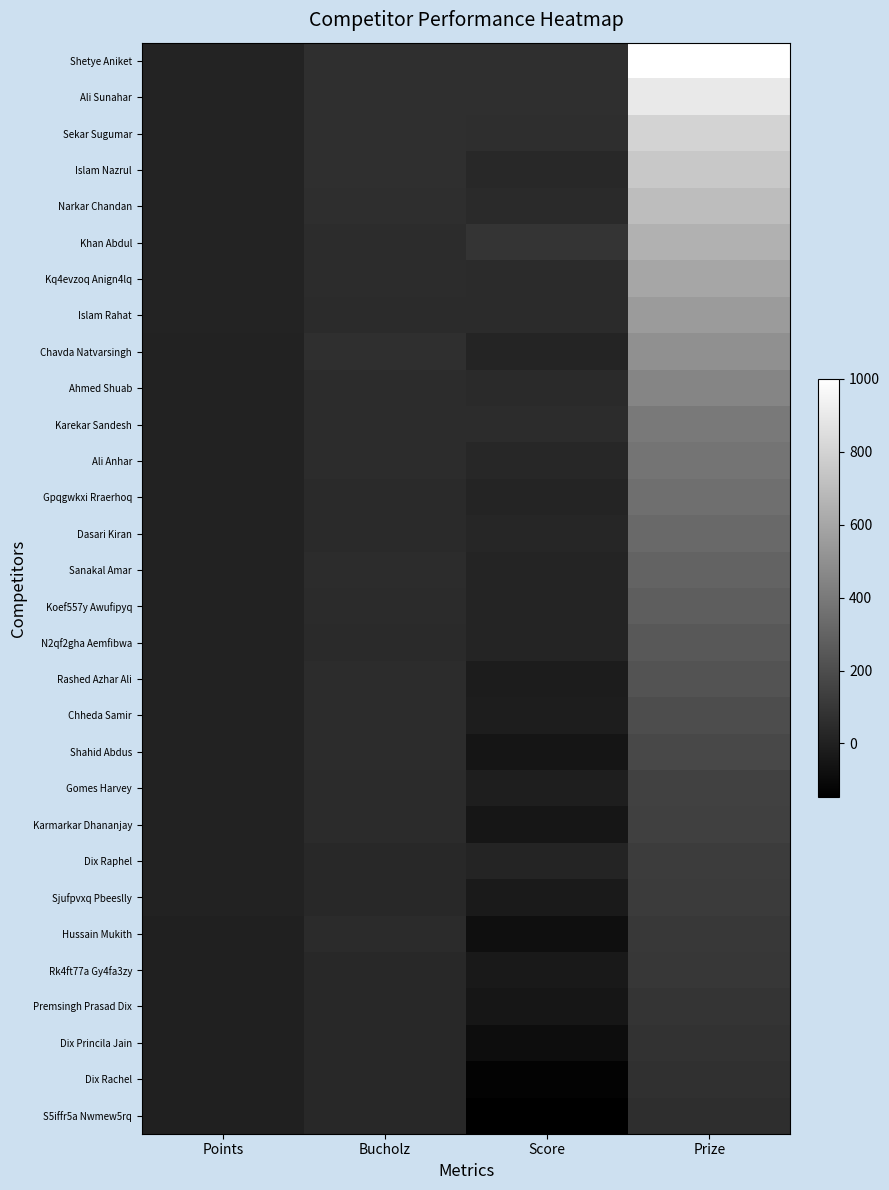

Which series has the largest total across all categories?

Shetye Aniket